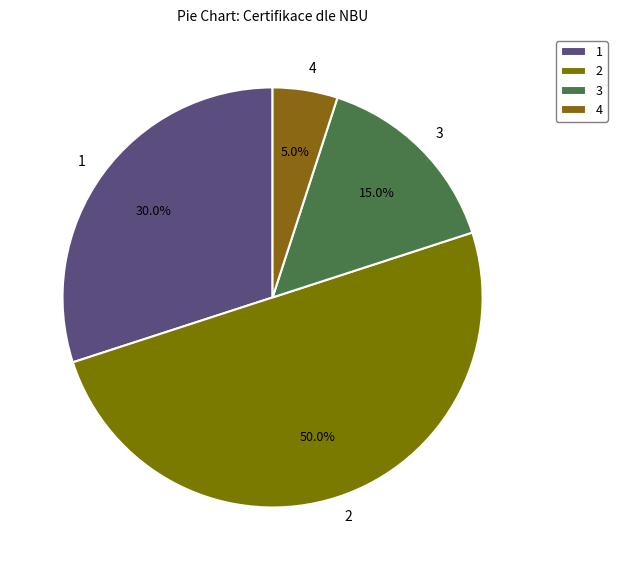

Does 4 account for over 50% of the chart?

No